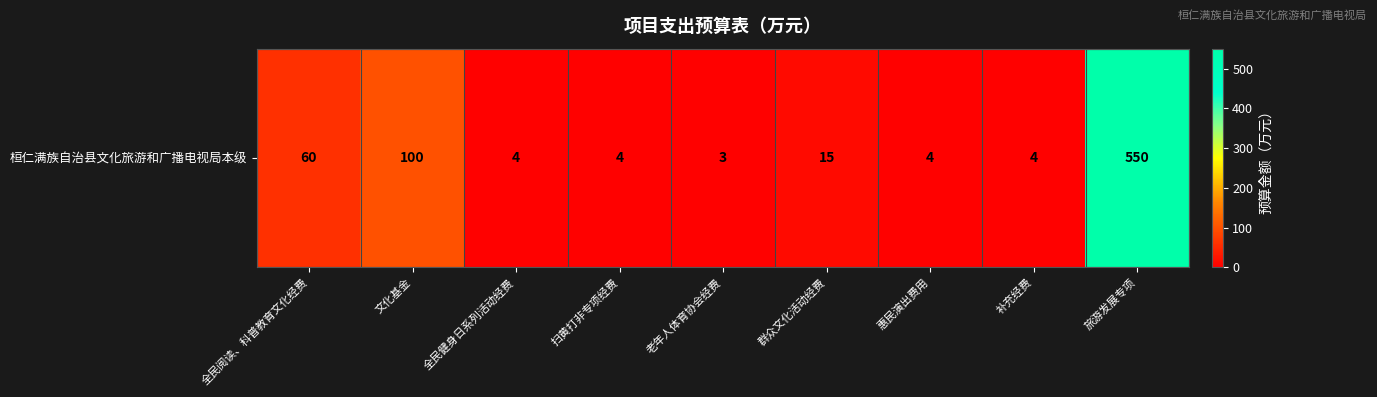

Reading left to right, extract all data points from this chart.

全民阅读、科普教育文化经费=60	文化基金=100	全民健身日系列活动经费=4	扫黄打非专项经费=4	老年人体育协会经费=3	群众文化活动经费=15	惠民演出费用=4	补充经费=4	旅游发展专项=550